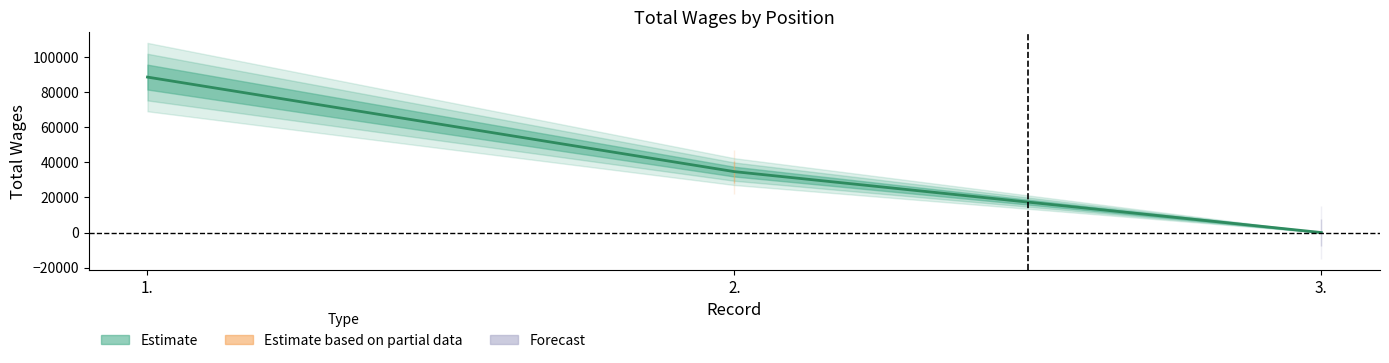

What is the label of the 1st point from the left?

1.